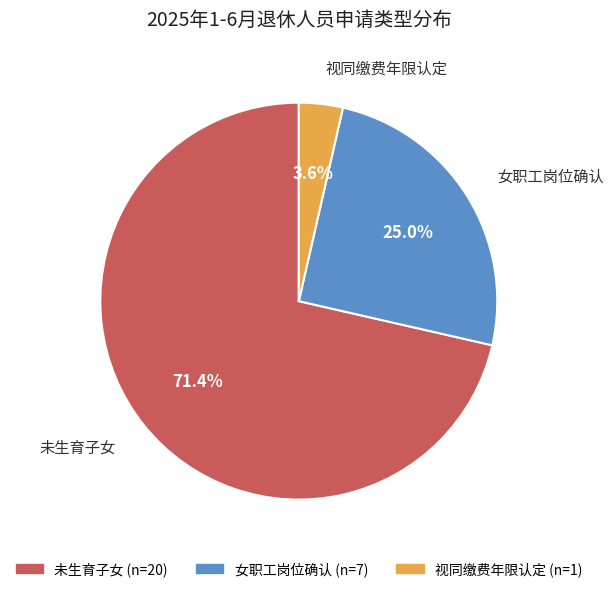

Combined, what portion of the pie is 未生育子女 and 女职工岗位确认?

96.4%